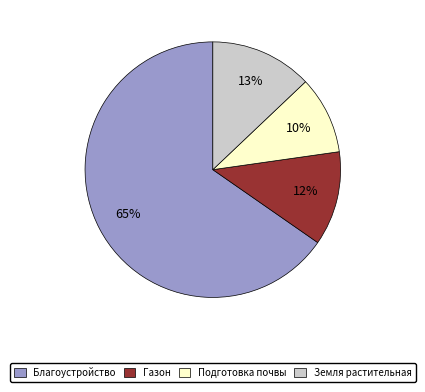

Is there a majority slice in this chart?

Yes